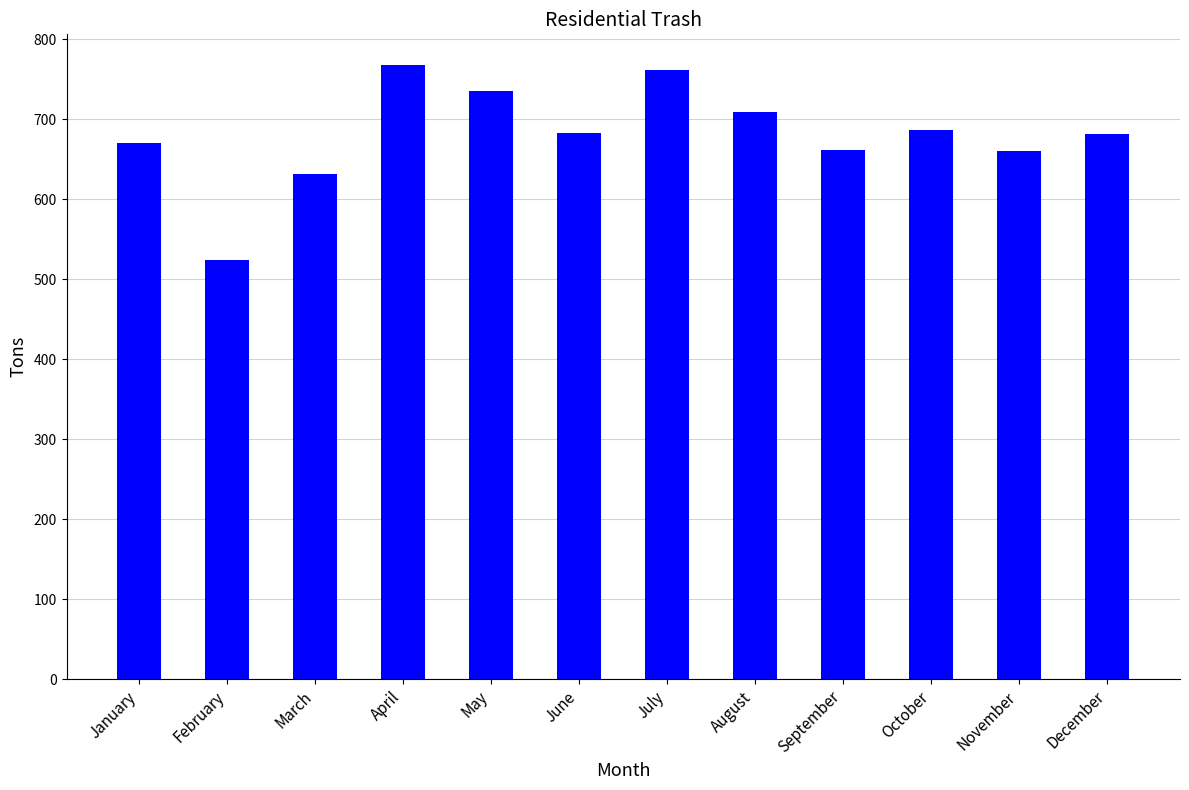

How many data points are less than 683?

6